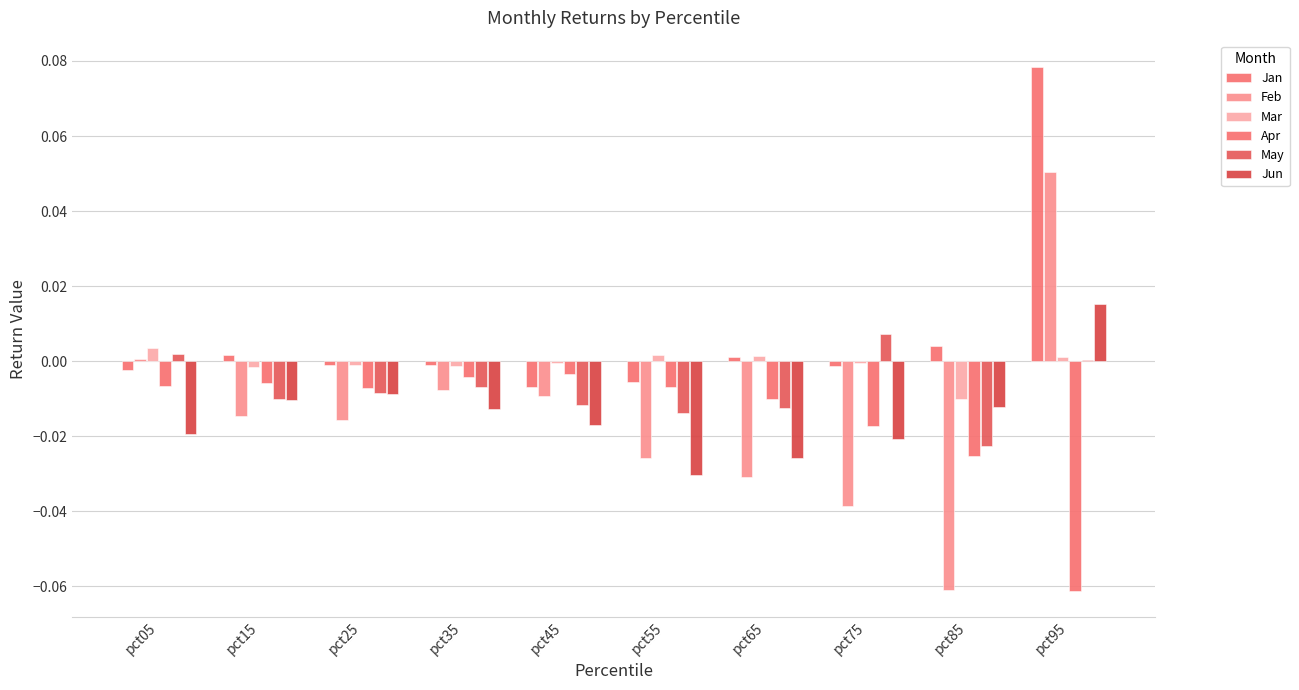

How many values in Jun are above zero?

1